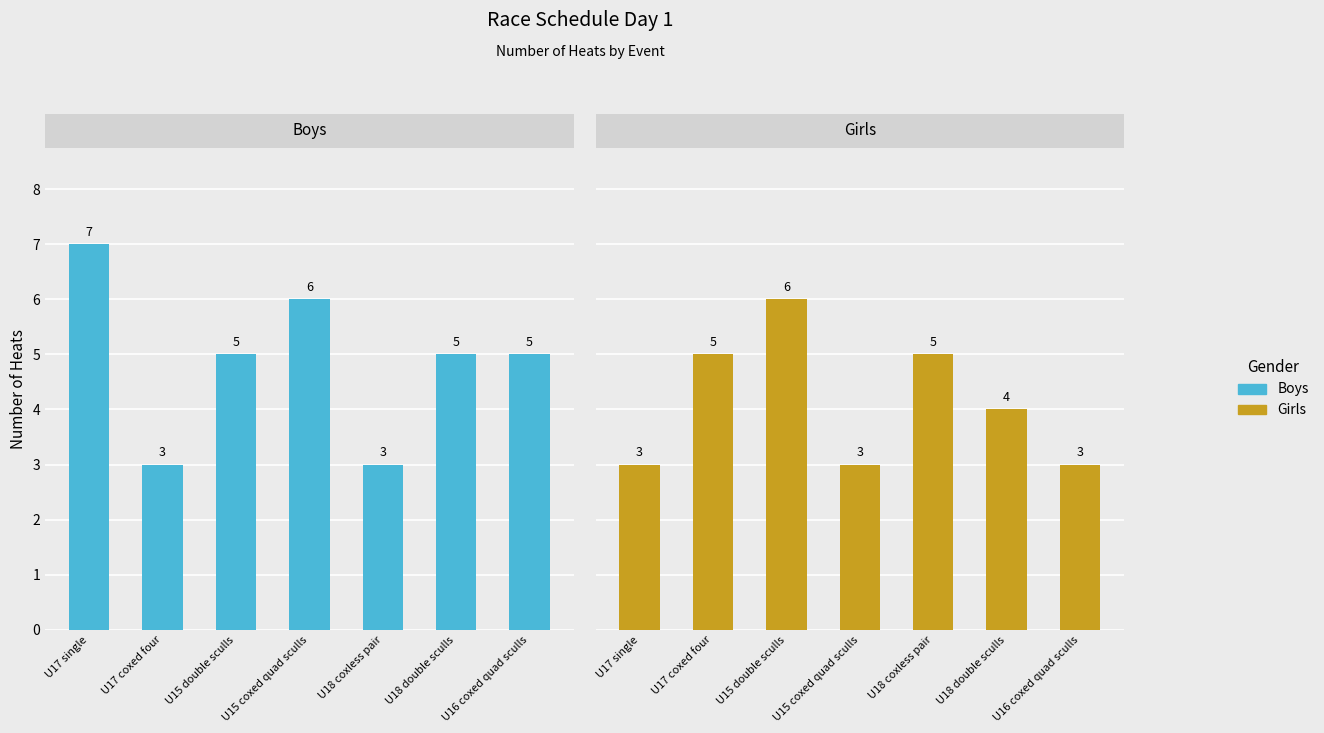

Does the chart contain stacked bars?

No